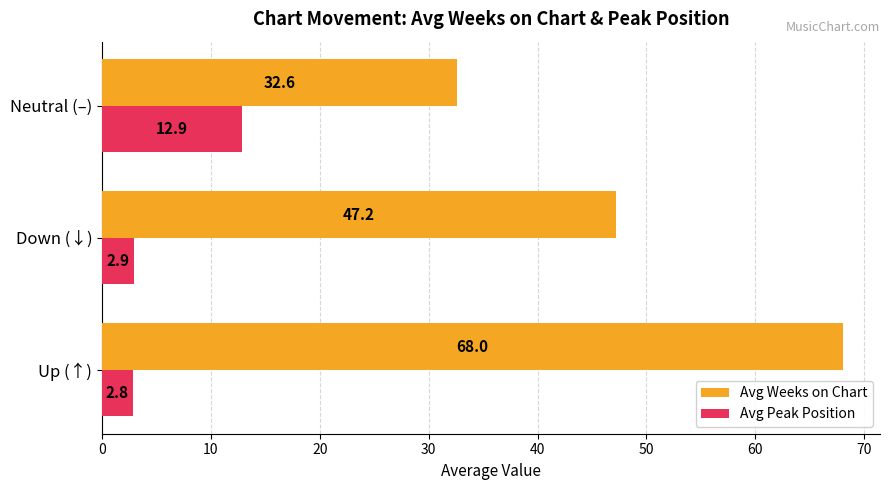

What is the sum of all Avg Weeks on Chart values?

147.9